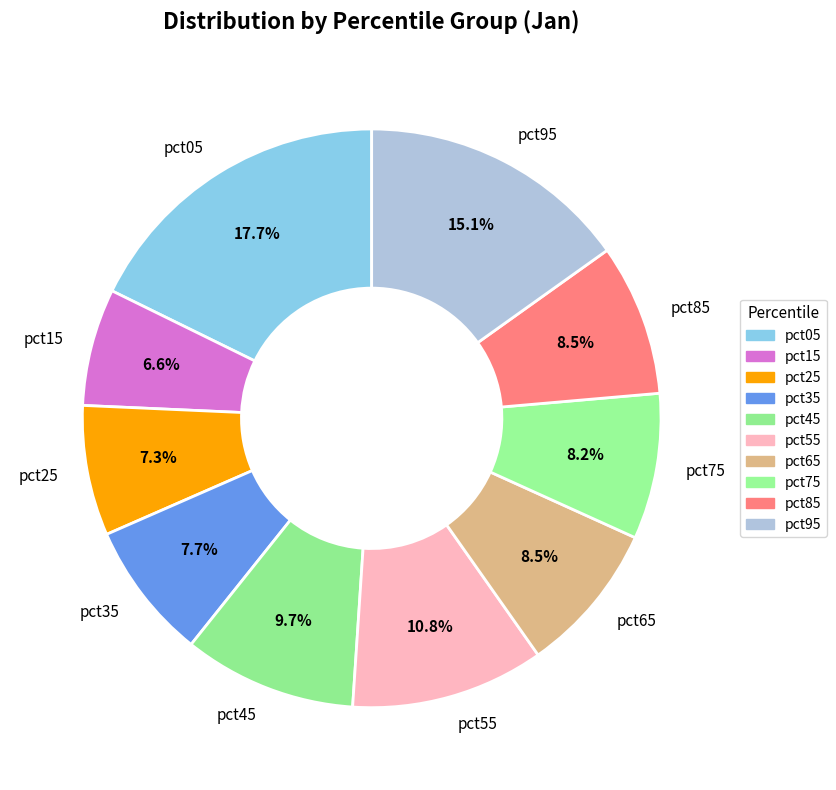

Which has a higher value, pct55 or pct05?

pct05